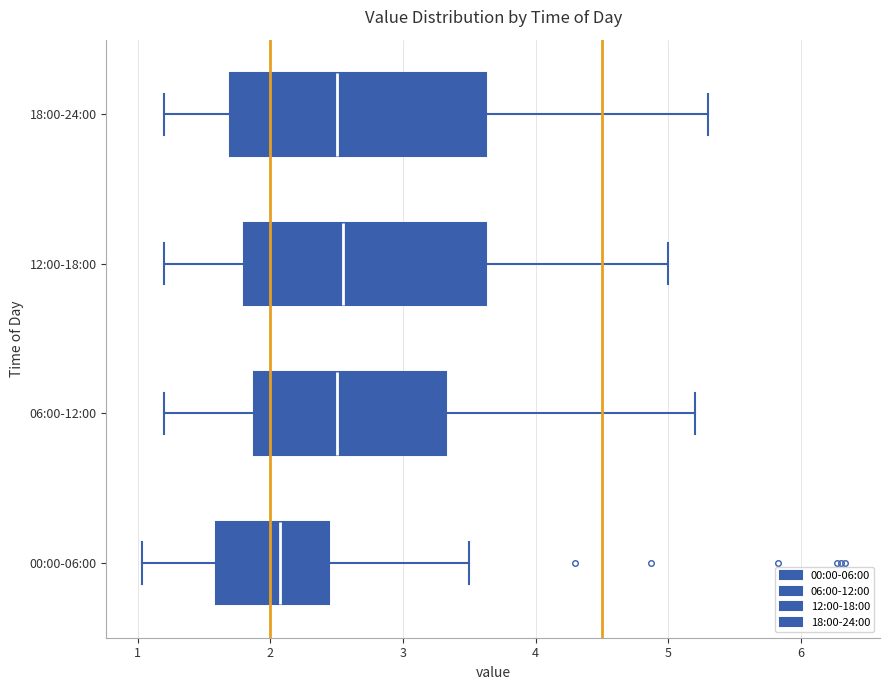

Where does the right whisker of the box for 00:00-06:00 end on the x-axis? The values are not printed on the chart, so give them approximately, as read against the axis.

3.5